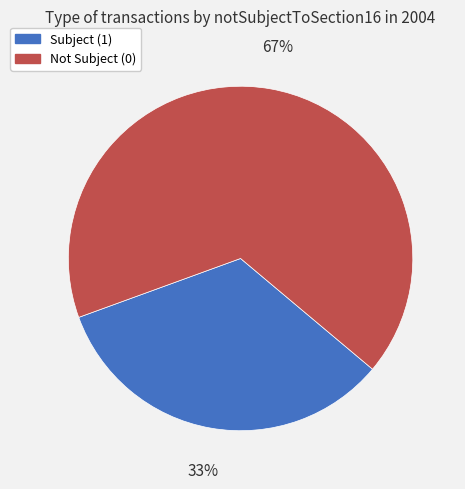

Which has a higher value, Subject (1) or Not Subject (0)?

Not Subject (0)